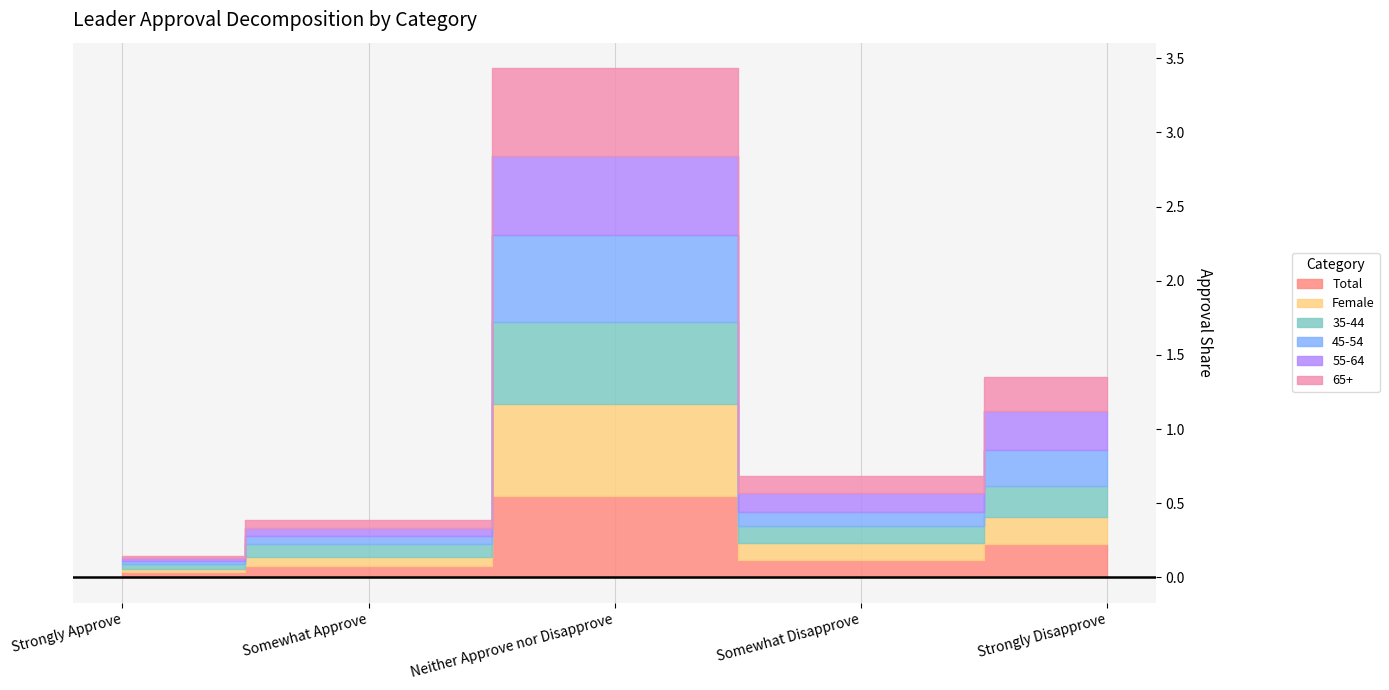

Which series ends up on top after the final intersection of 55-64 and 35-44?

55-64